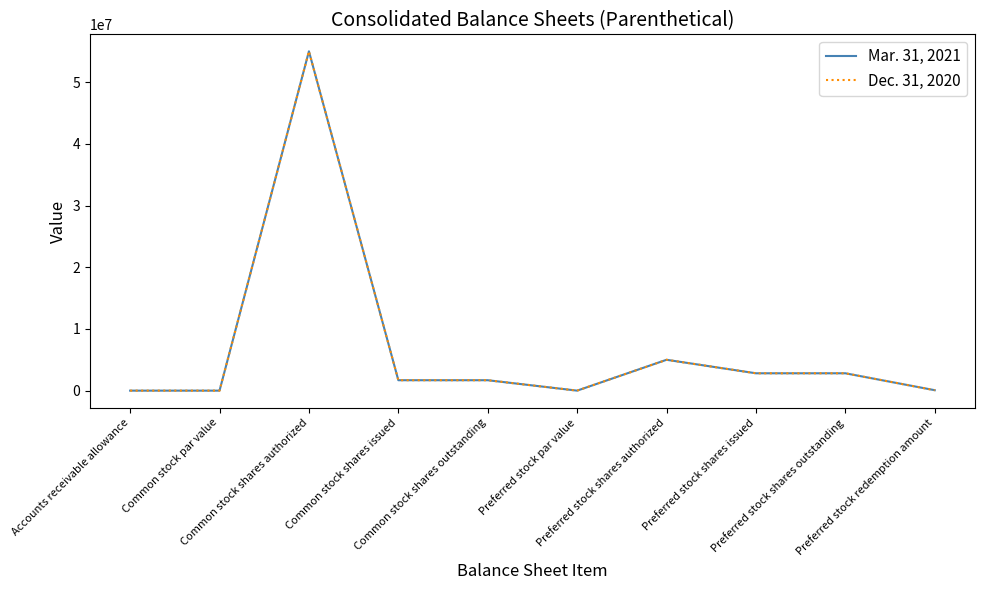

What is the greatest value displayed?

55000000